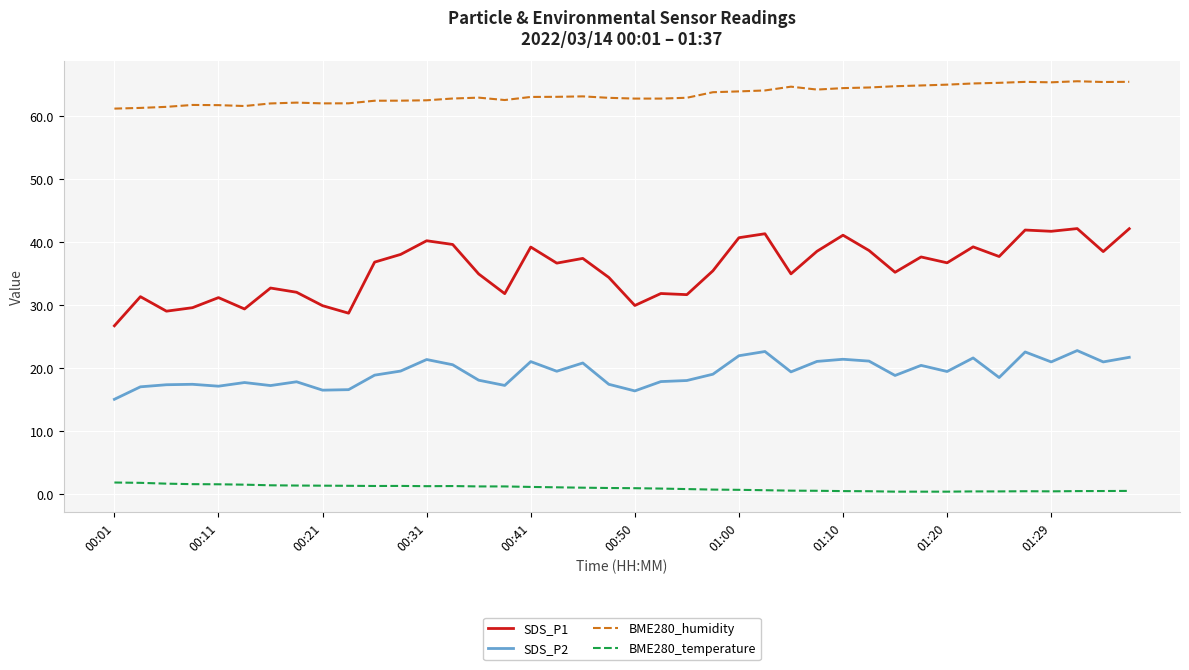

How many lines are shown in the chart?

4